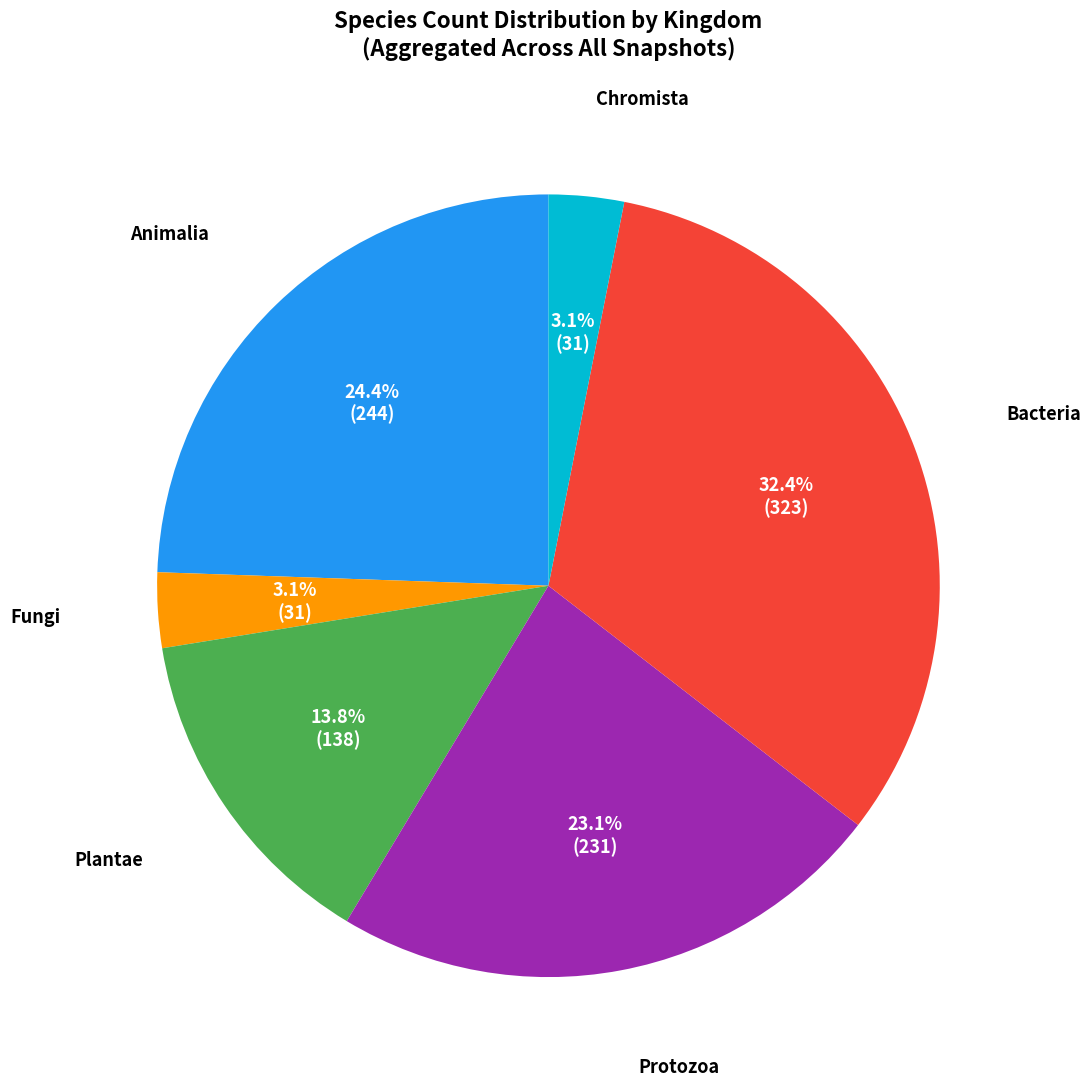

Does Protozoa represent more than half of the total?

No